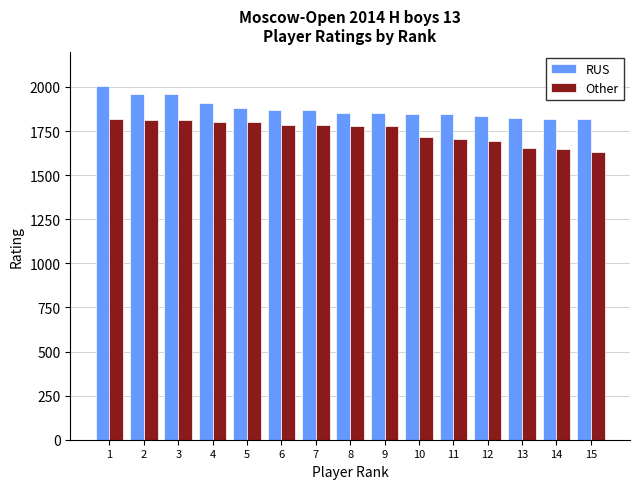

Rank the series by their average value, from highest to lowest.

RUS, Other